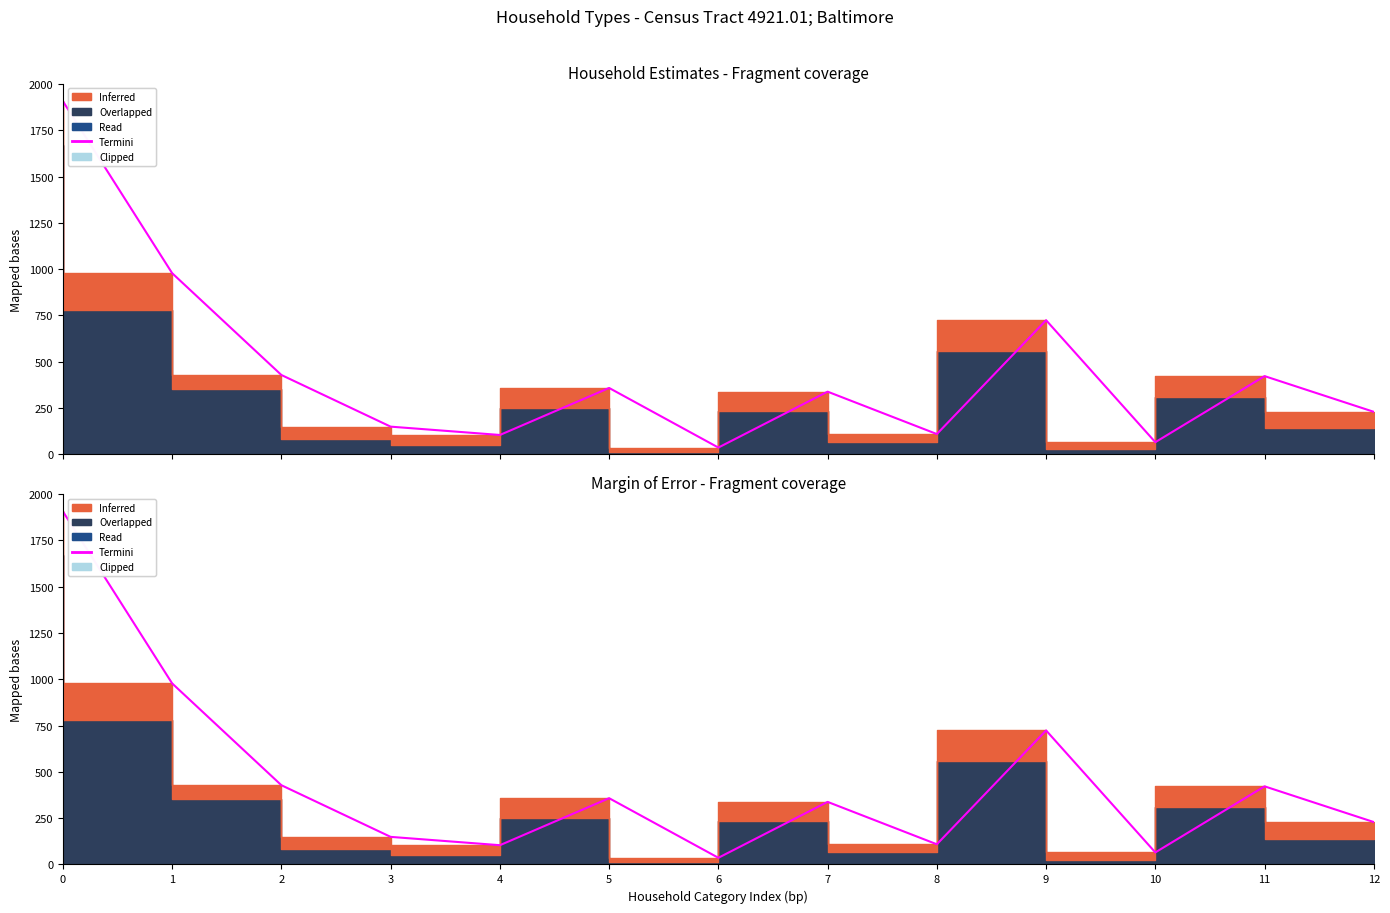

How many values are below 338?

6